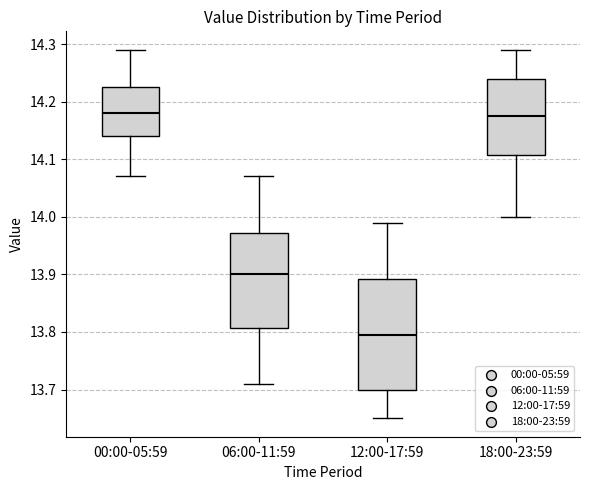

Which box is the tallest, from its lower edge to its upper edge?

12:00-17:59